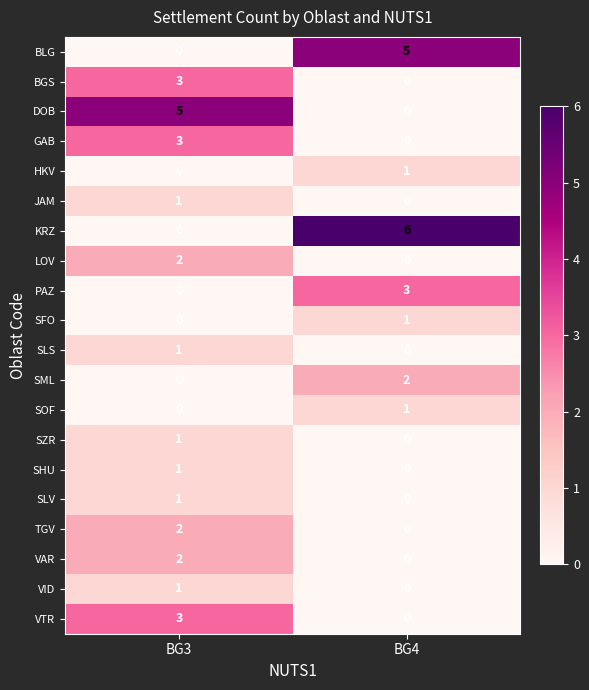

What is the greatest value displayed?

6